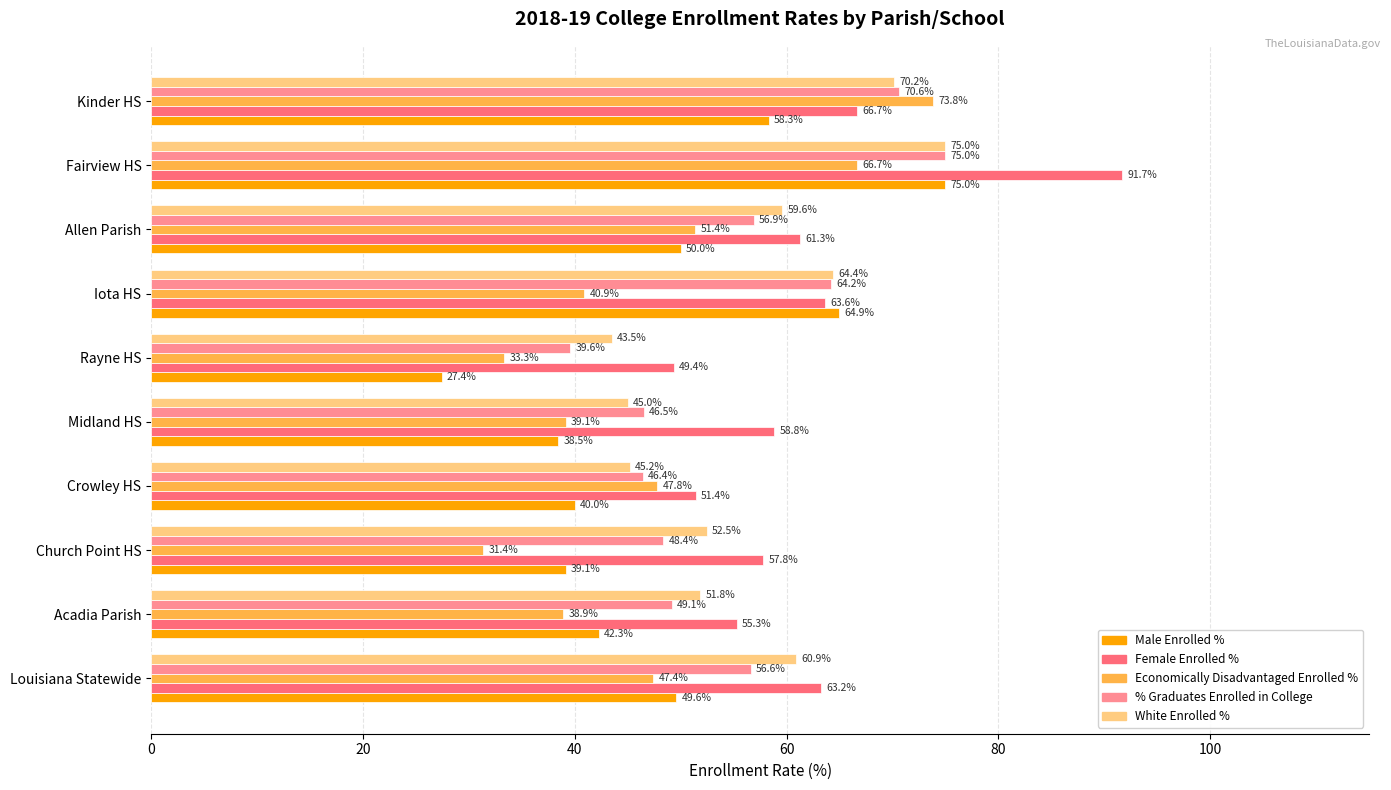

Which series has the widest spread of values?

Male Enrolled %